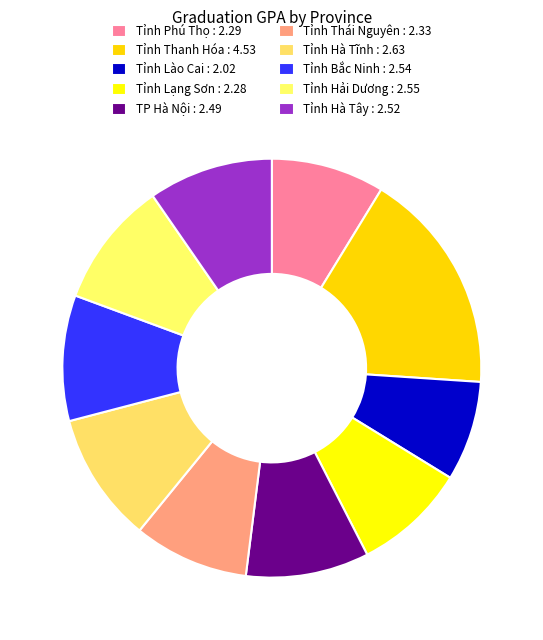

Does Tỉnh Thanh Hóa account for over 50% of the chart?

No